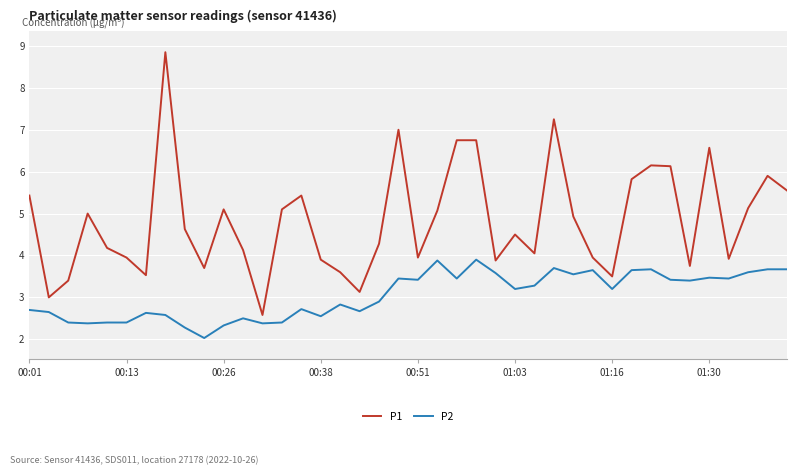

True or false: P2 and P1 cross at least once.

False